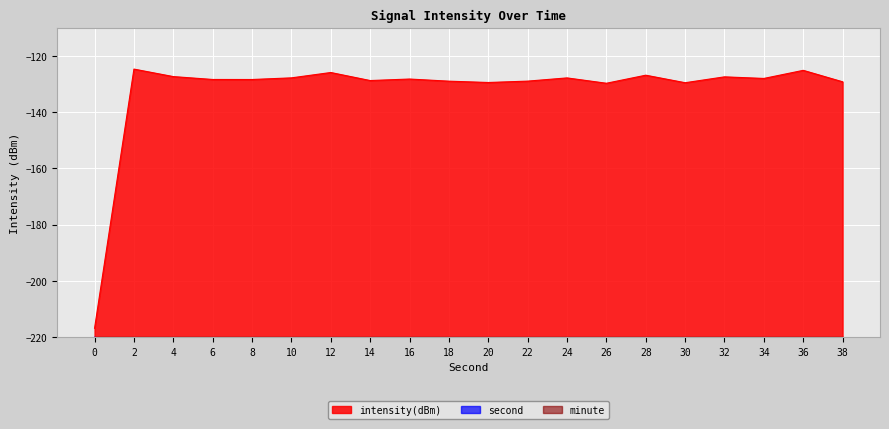

What value does the intensity(dBm) series have at 26?

-129.7